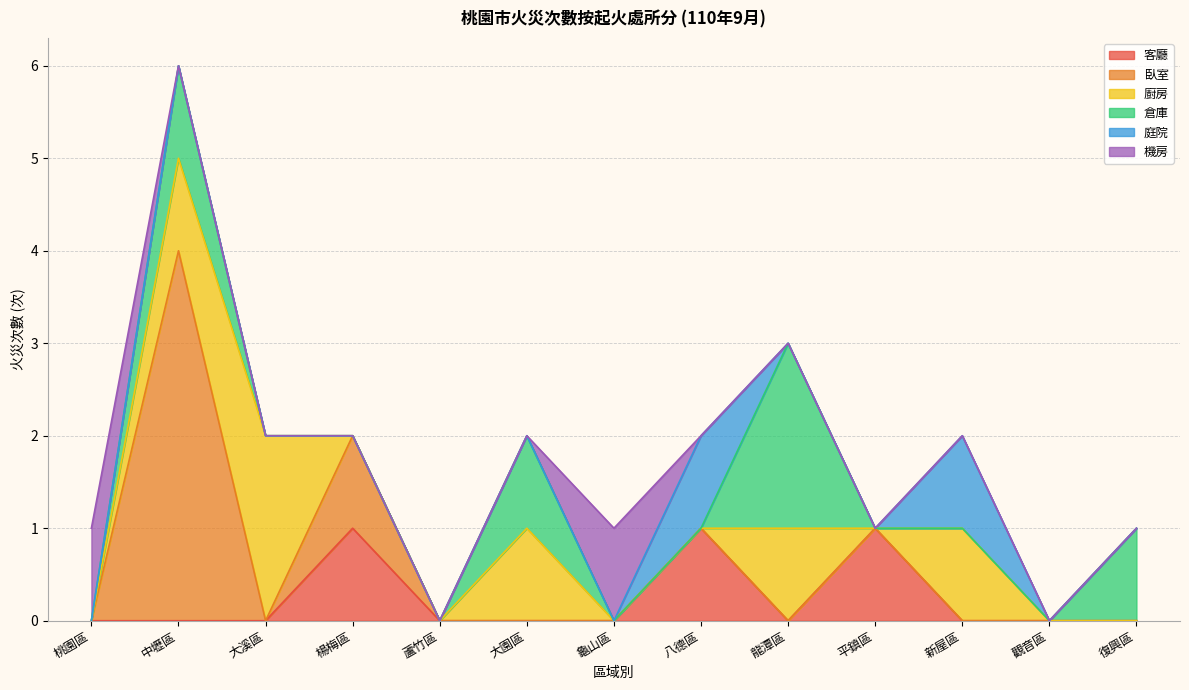

List the series in order of their peak value, lowest first.

客廳, 庭院, 機房, 廚房, 倉庫, 臥室